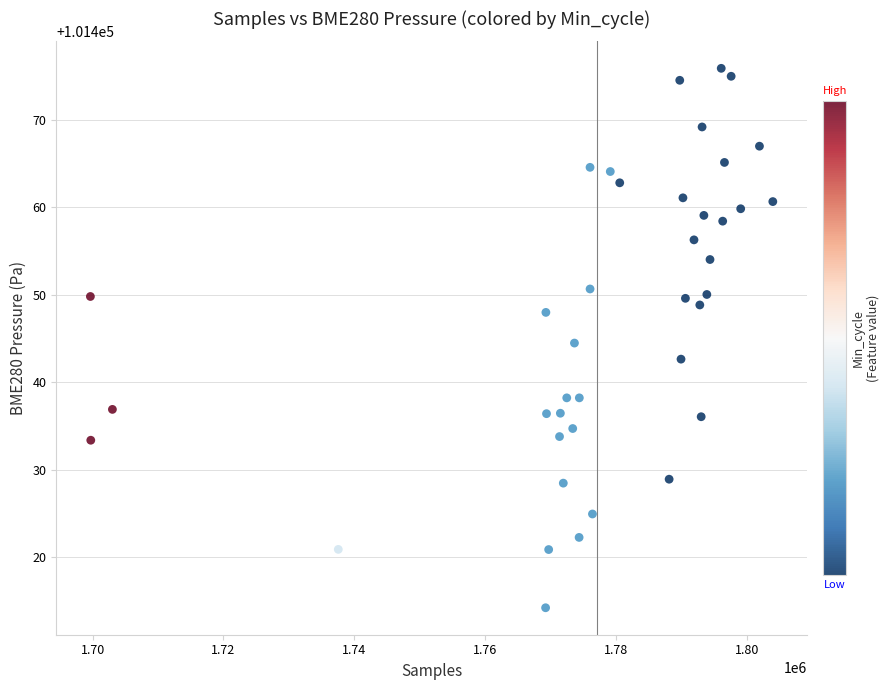

What is the range of Y values (max minus min)?

61.7